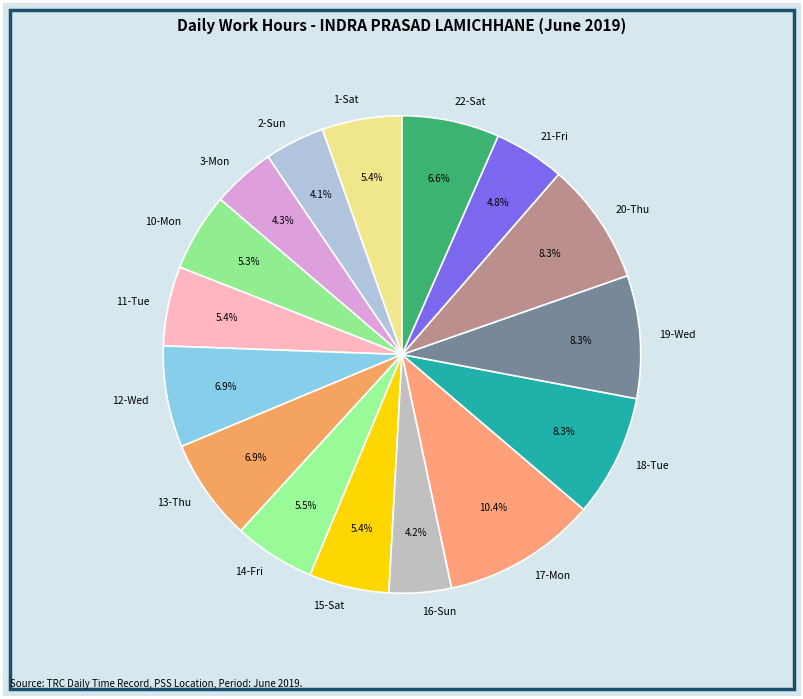

To the nearest percent, what is the combined percentage of 11-Tue and 12-Wed?

12%